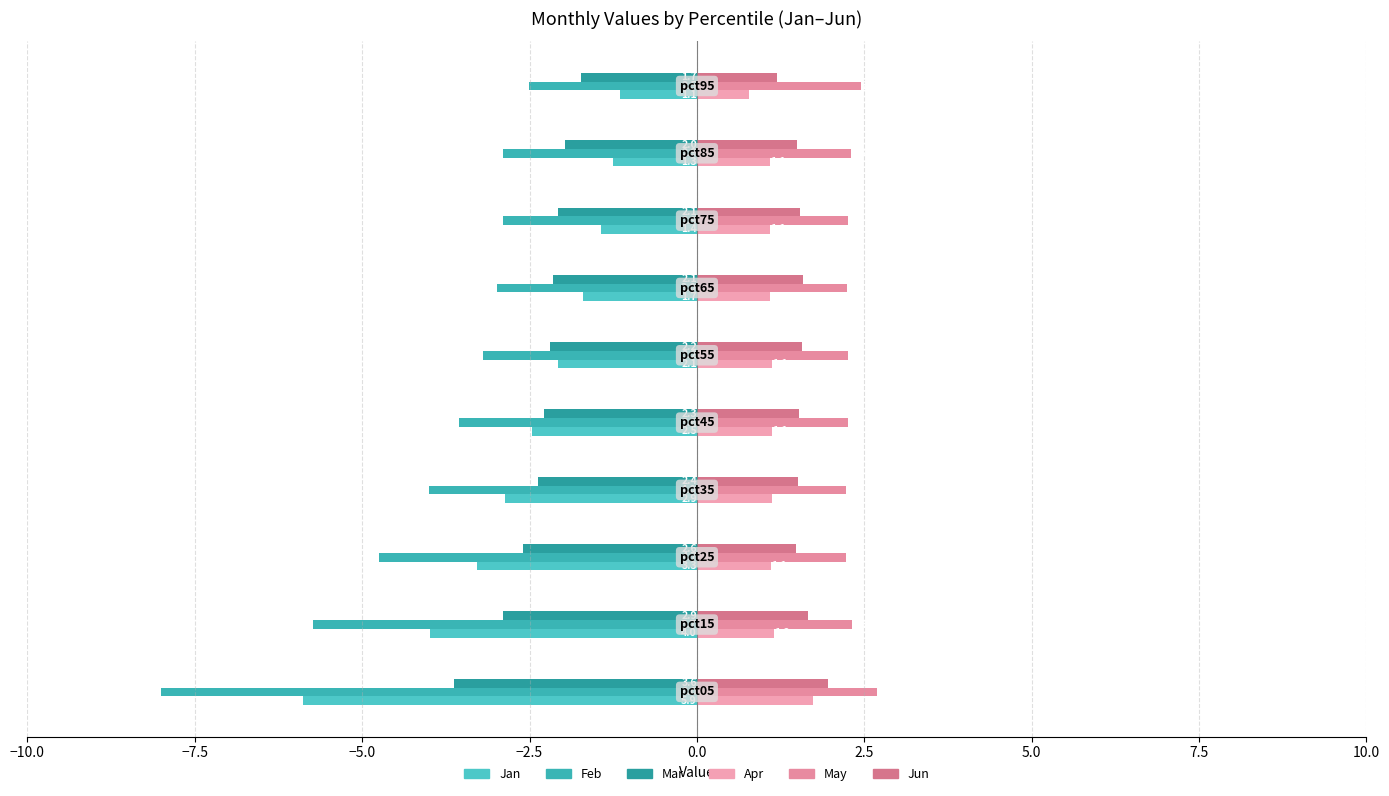

Count the number of categories in the chart.

10